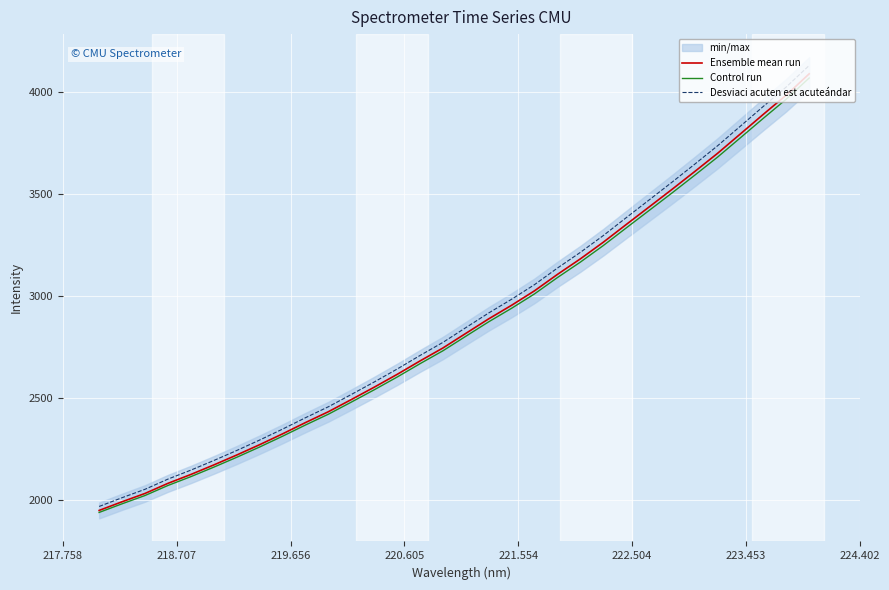

True or false: Ensemble mean run has more than 2 points higher than both neighbors.

False